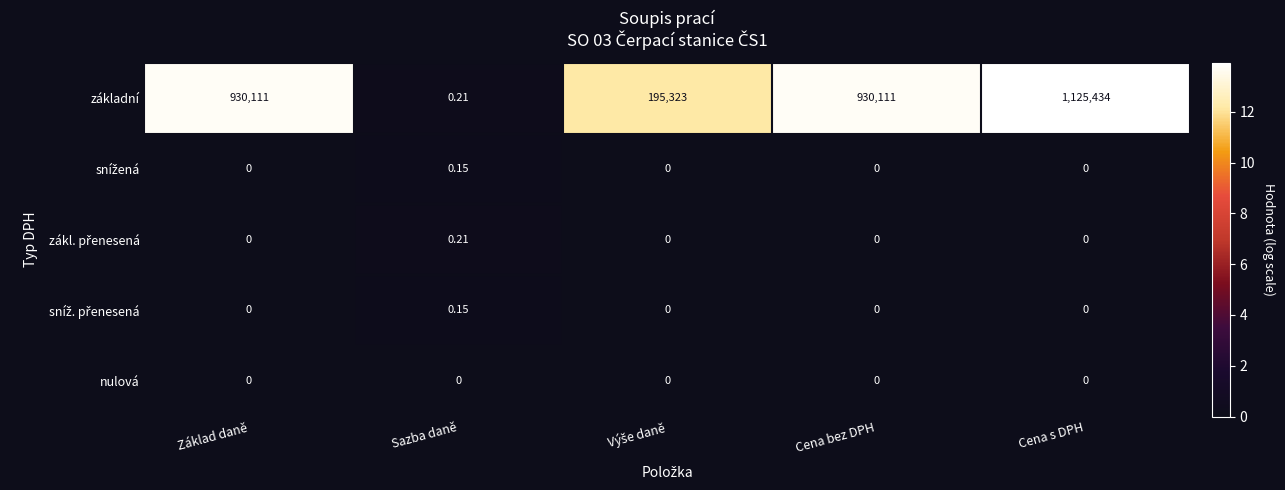

Which label corresponds to the largest value in the chart?

Cena s DPH